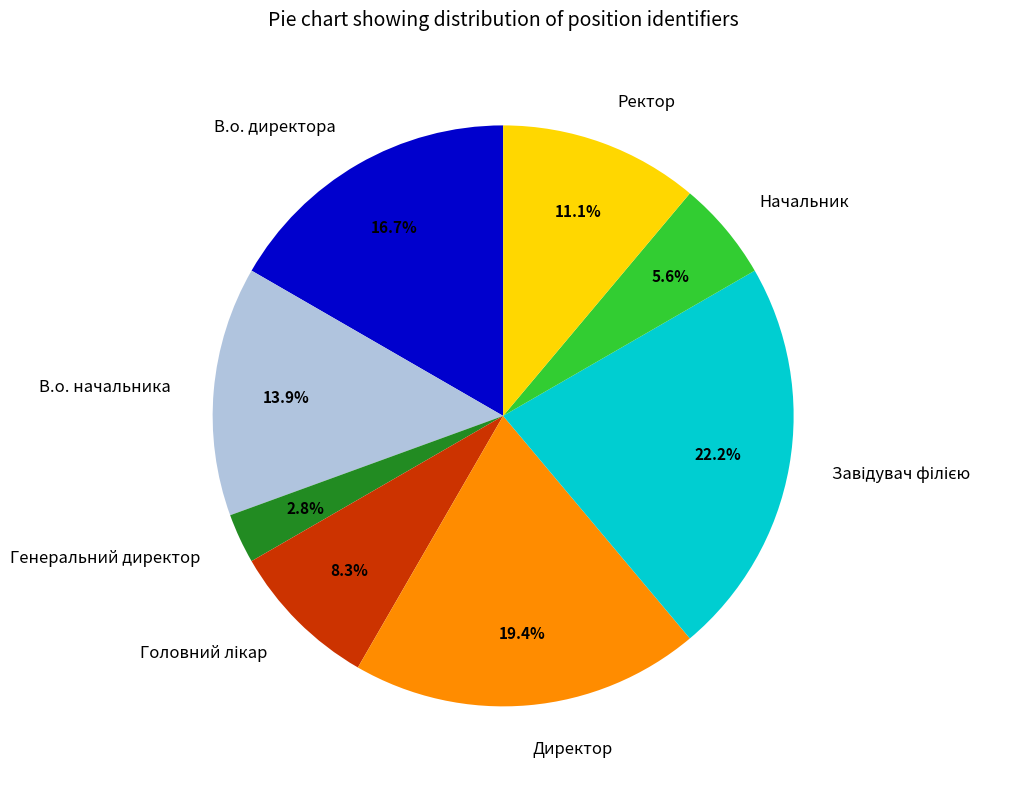

Which has a higher value, Начальник or В.о. директора?

В.о. директора